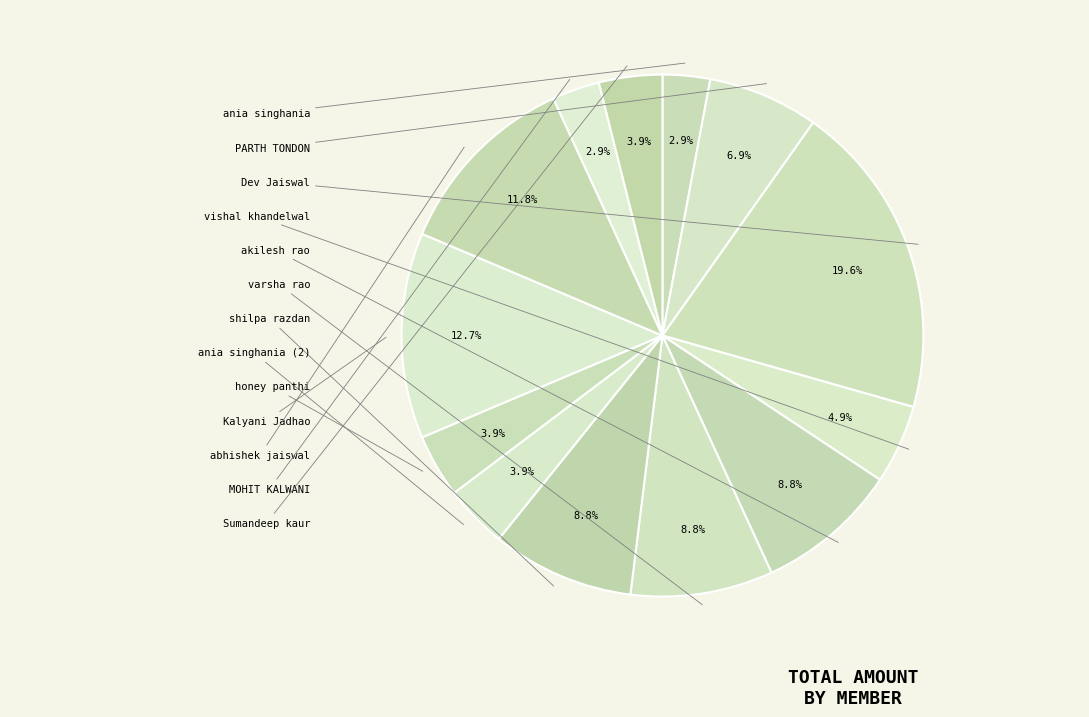

Count the number of slices in the pie.

13